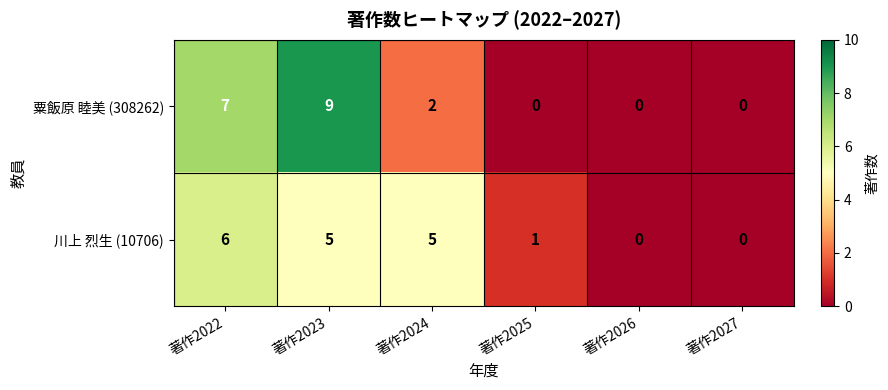

Which series has the largest total across all categories?

粟飯原 睦美 (308262)